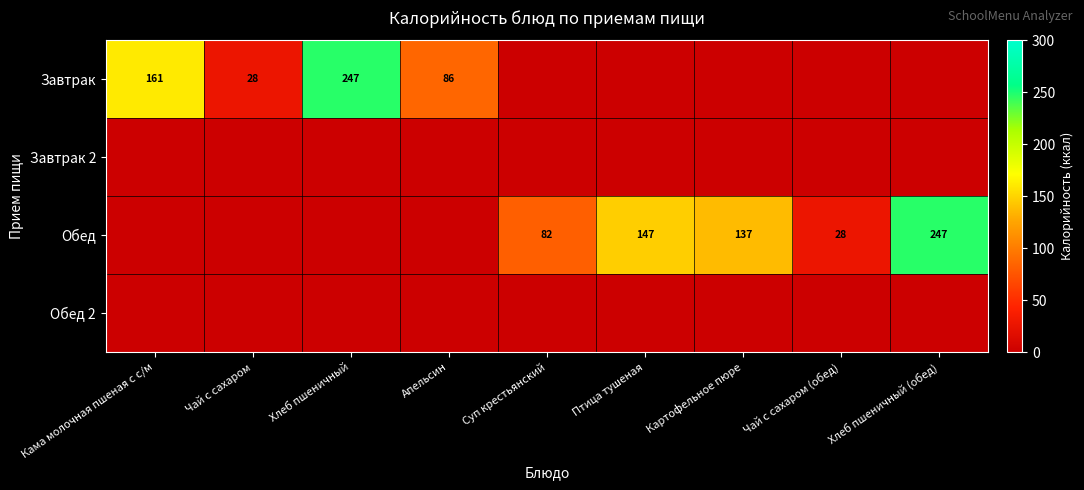

How many series are shown in this chart?

4